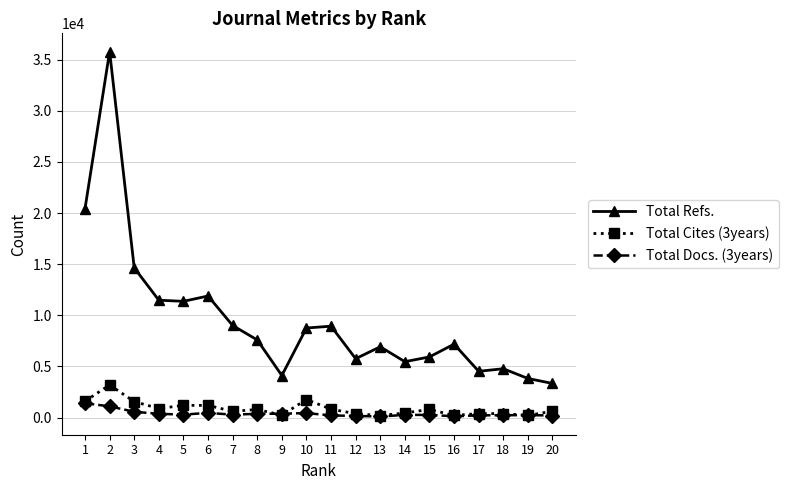

What is the difference between the maximum and second lowest values in the Total Docs. (3years) series?

1272